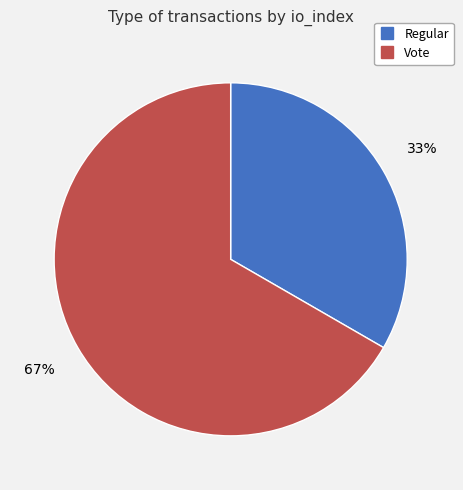

What percentage is the Vote slice, to the nearest percent?

67%